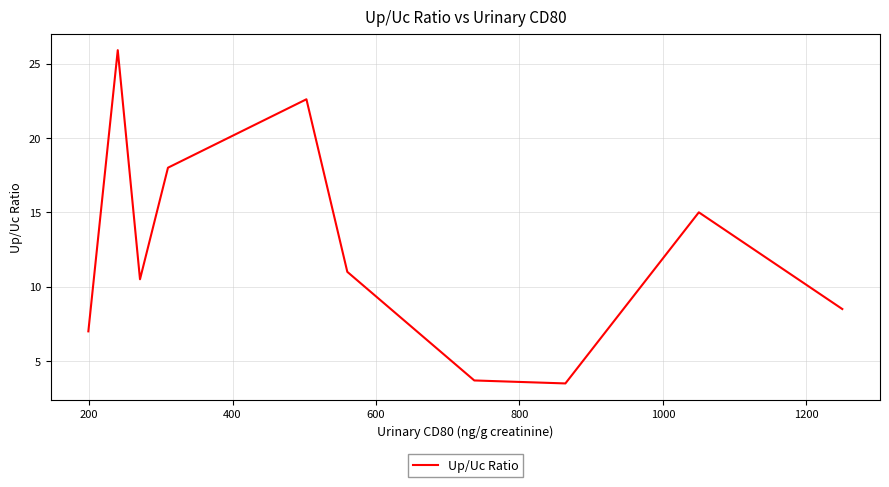

What is the maximum value shown in the chart?

25.9